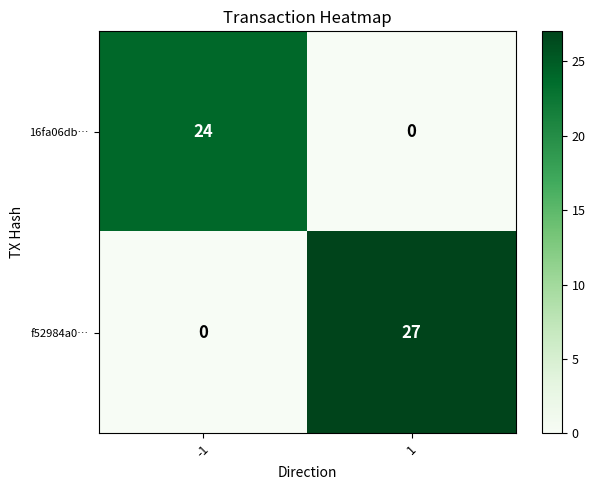

At 1, list the series in order from largest to smallest.

f52984a0…, 16fa06db…